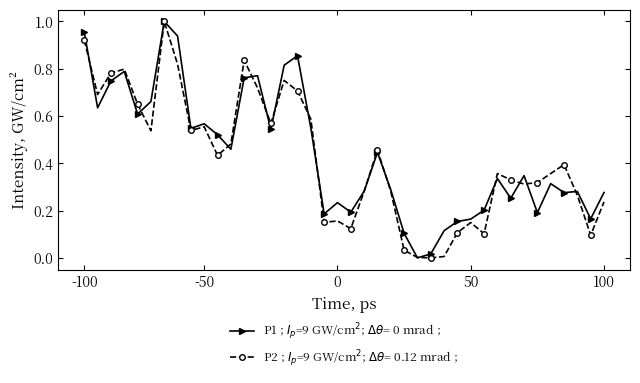

How many lines are shown in the chart?

2